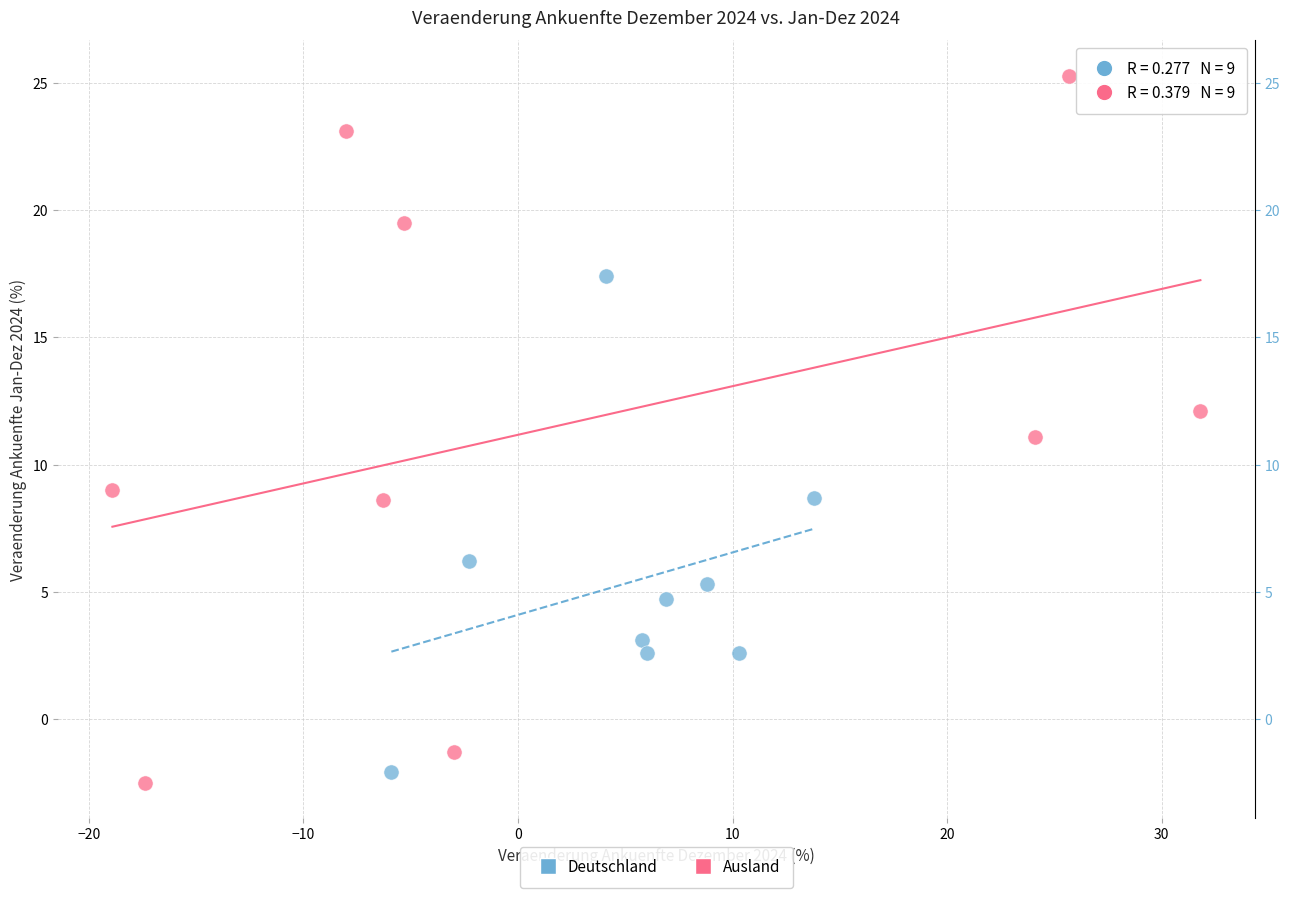

Which series has the widest spread of Y values?

Ausland